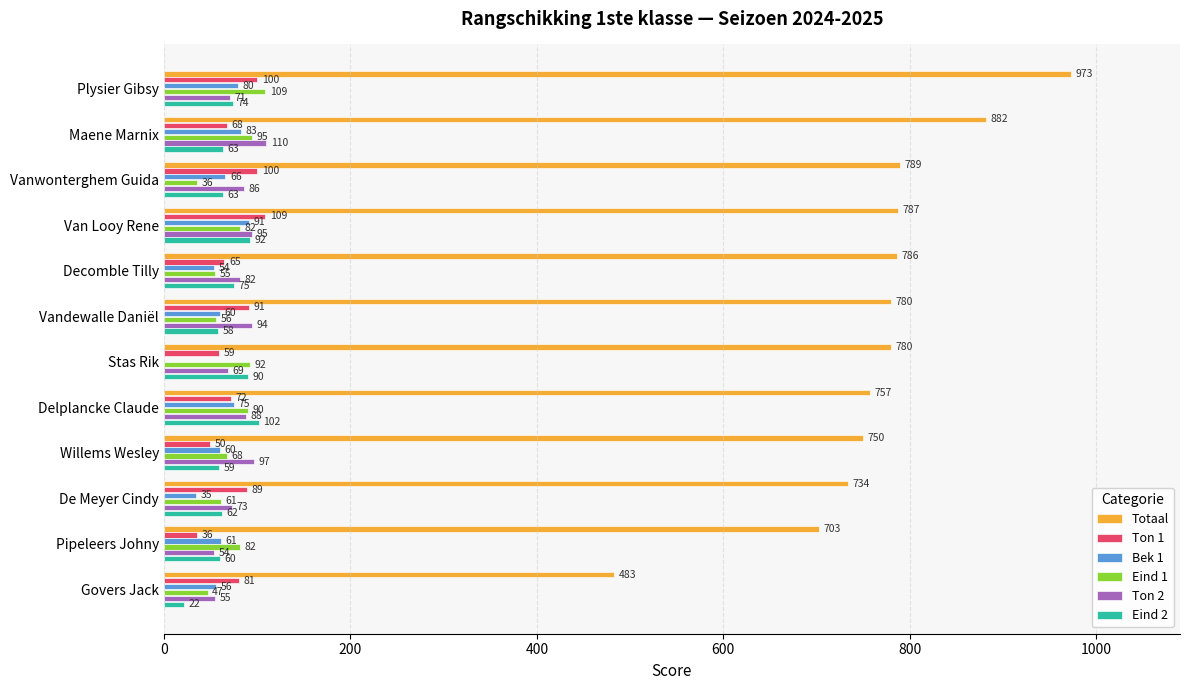

What is the sum of the Eind 2 values at Delplancke Claude and De Meyer Cindy?

164